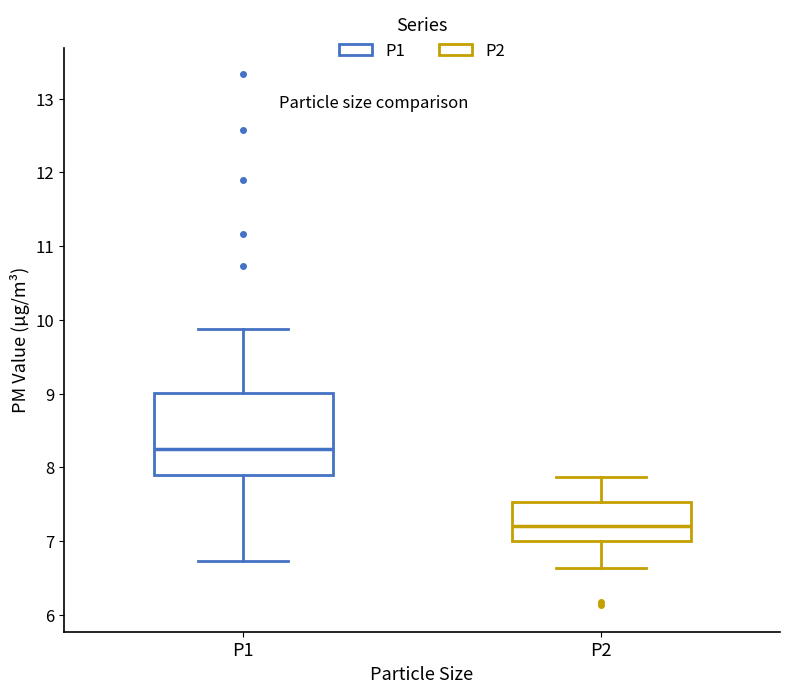

Where is the lower edge of the box for P1 on the y-axis? The values are not printed on the chart, so give them approximately, as read against the axis.

7.9